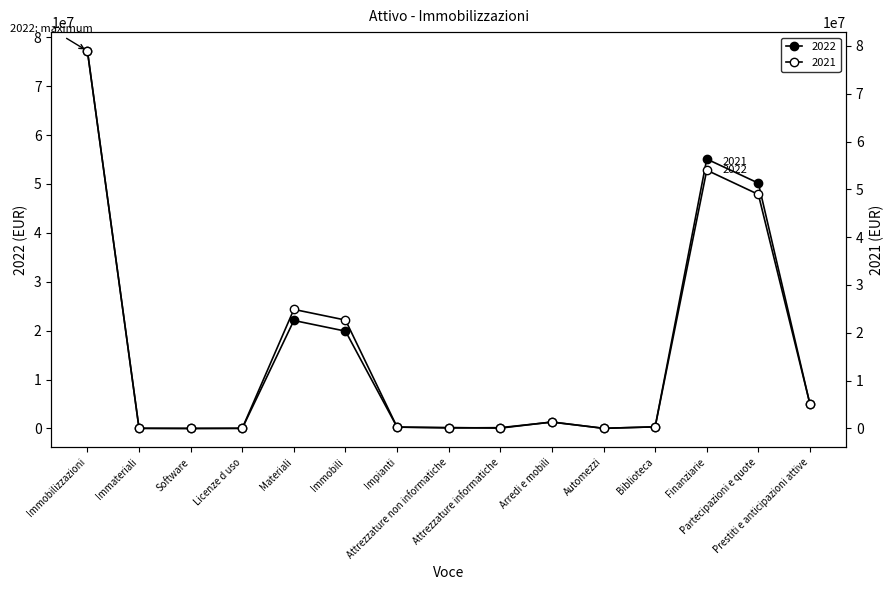

Reading left to right, what are all the values shown in this chart?

2022: 77187235	20140	0	20140	22077099	19896502	259609	185064	63559	1321466	20000	330899	55089996	50162070	4927926
2021: 78944724	28170	0	28170	24898286	22666695	288442	99600	163026	1323889	28000	328634	54018268	48942250	5076018